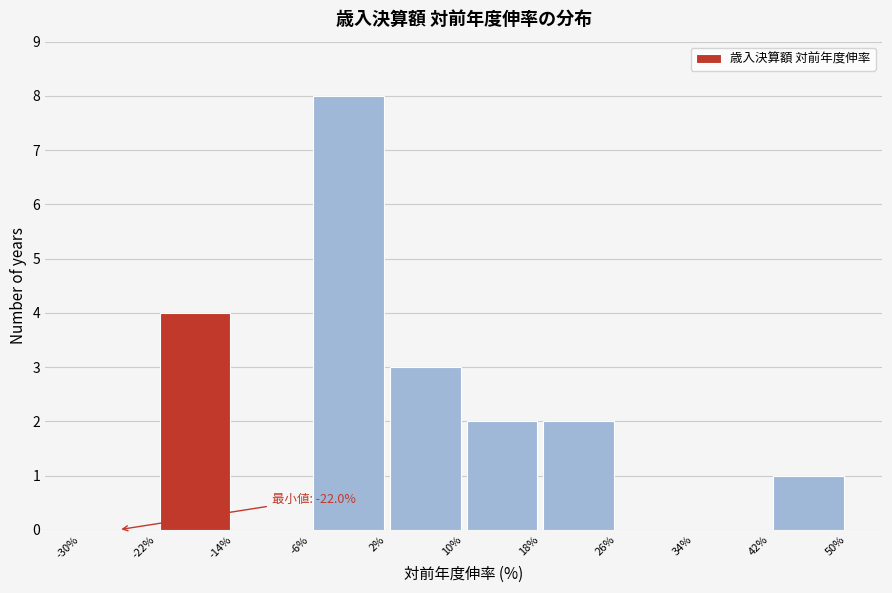

Which range on the x-axis has the tallest bar?

-6% to 2%